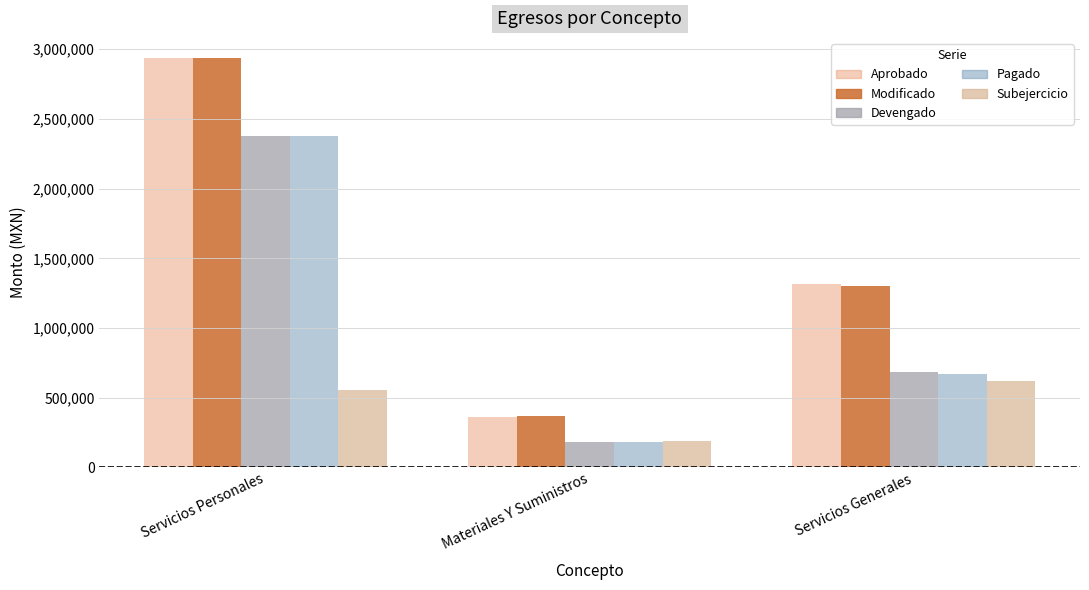

What is the difference between the Aprobado values at Servicios Generales and Servicios Personales?

1622441.2